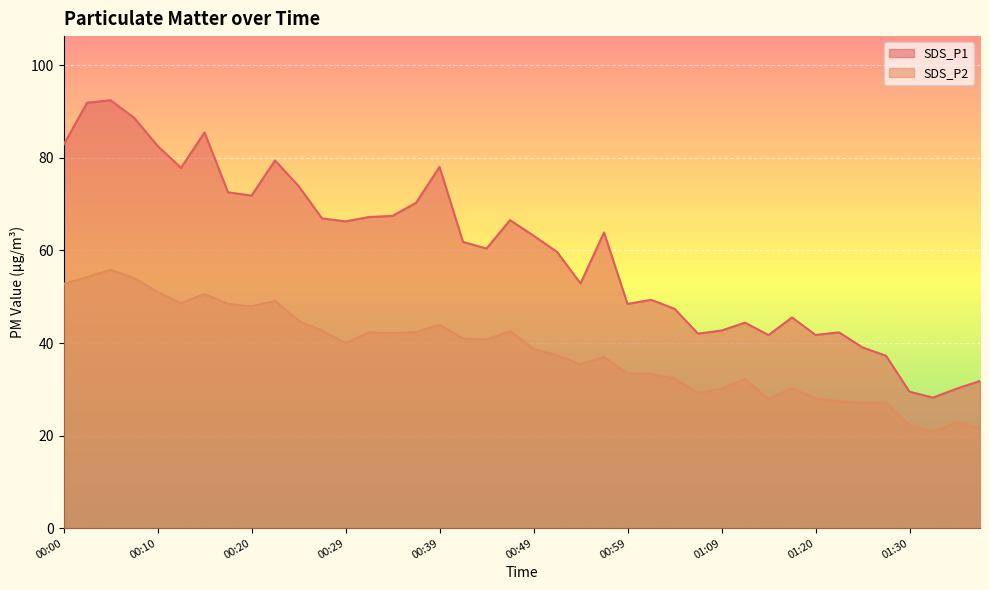

Rank the series by their maximum value, from highest to lowest.

SDS_P1, SDS_P2